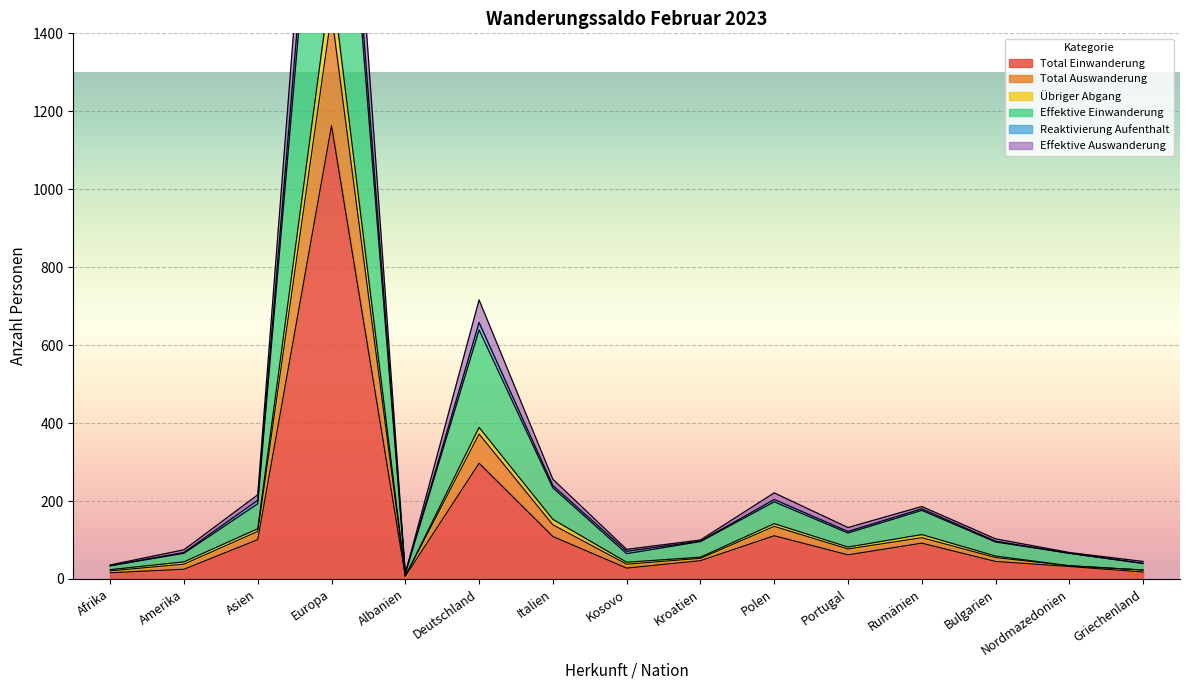

What is the sum of all Total Auswanderung values?

4904